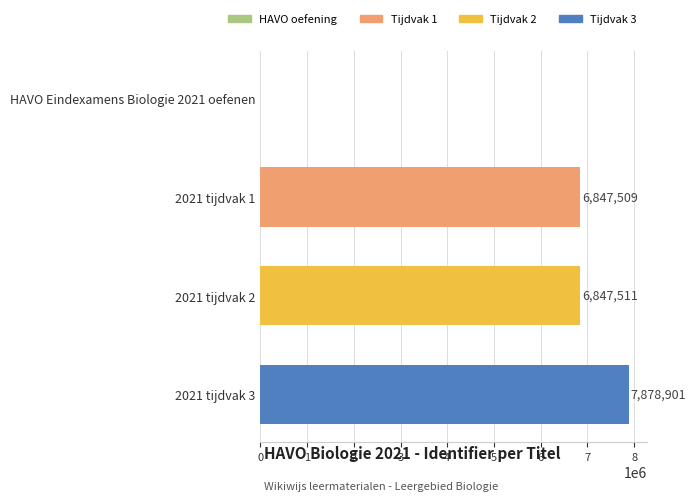

Is it true that the value at 2021 tijdvak 1 is 11413591?

False